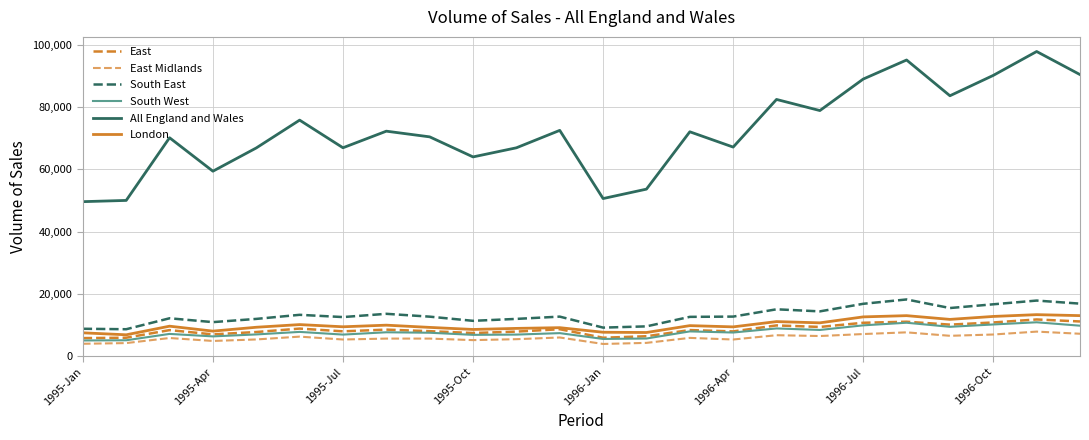

True or false: East Midlands and London cross at least once.

False